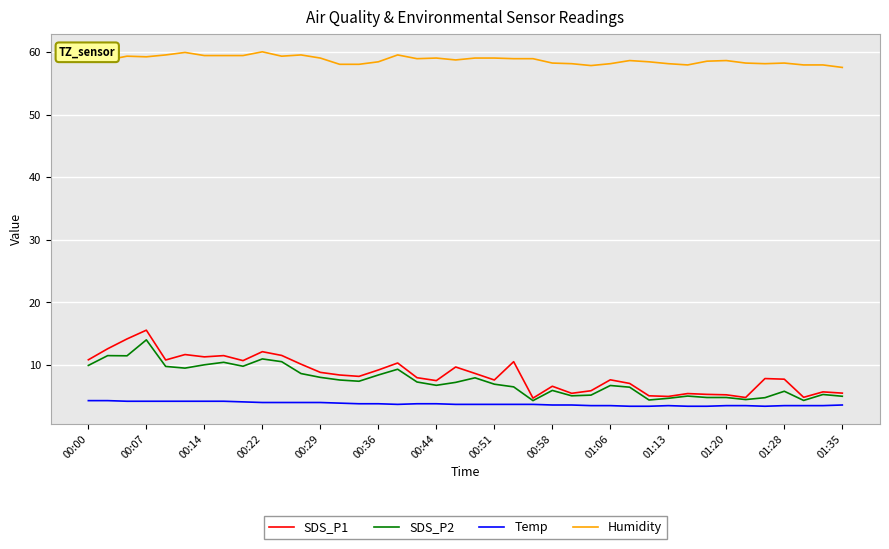

True or false: Humidity and SDS_P2 cross at least once.

False